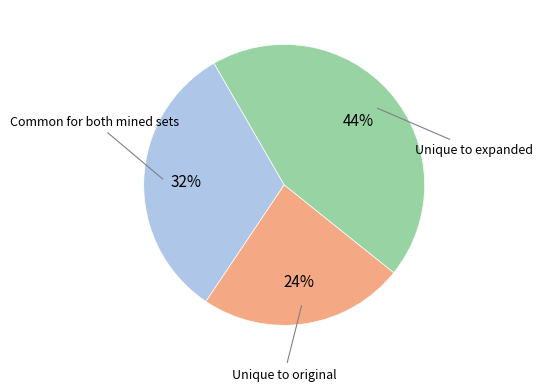

Is there a majority slice in this chart?

No